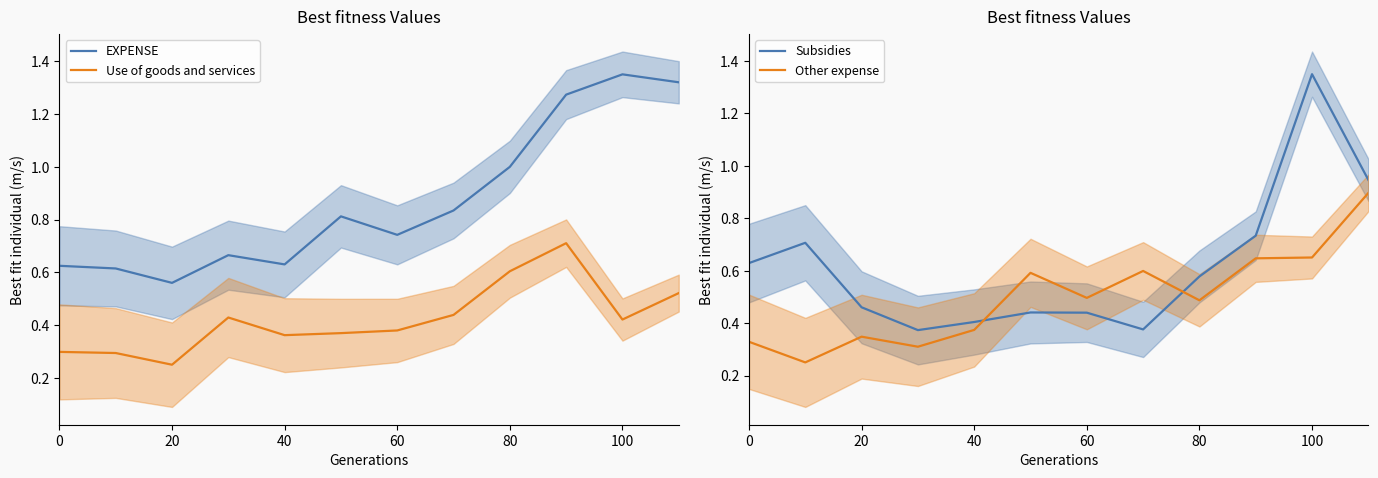

At which label does Subsidies reach its peak?

100